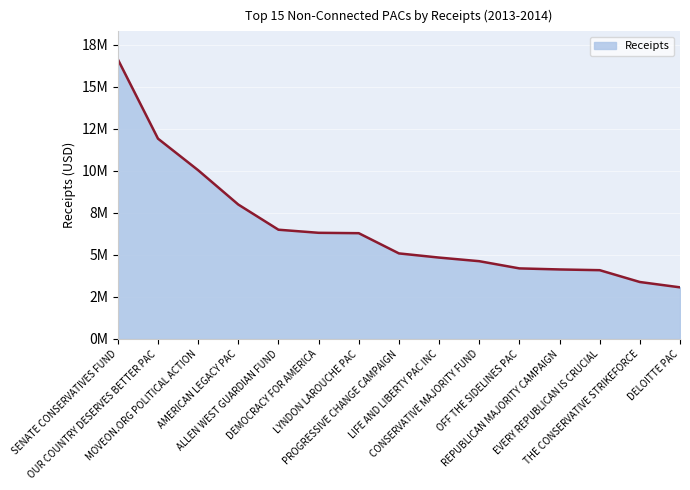

Approximately how many times larger is the value at DELOITTE PAC compared to AMERICAN LEGACY PAC?

0.4